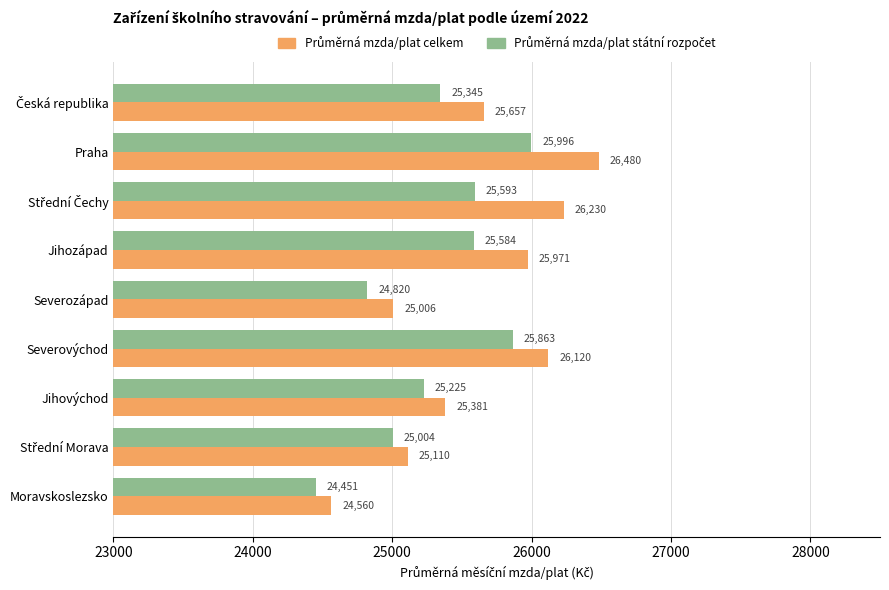

At how many categories does at least one series exceed 25780?

4